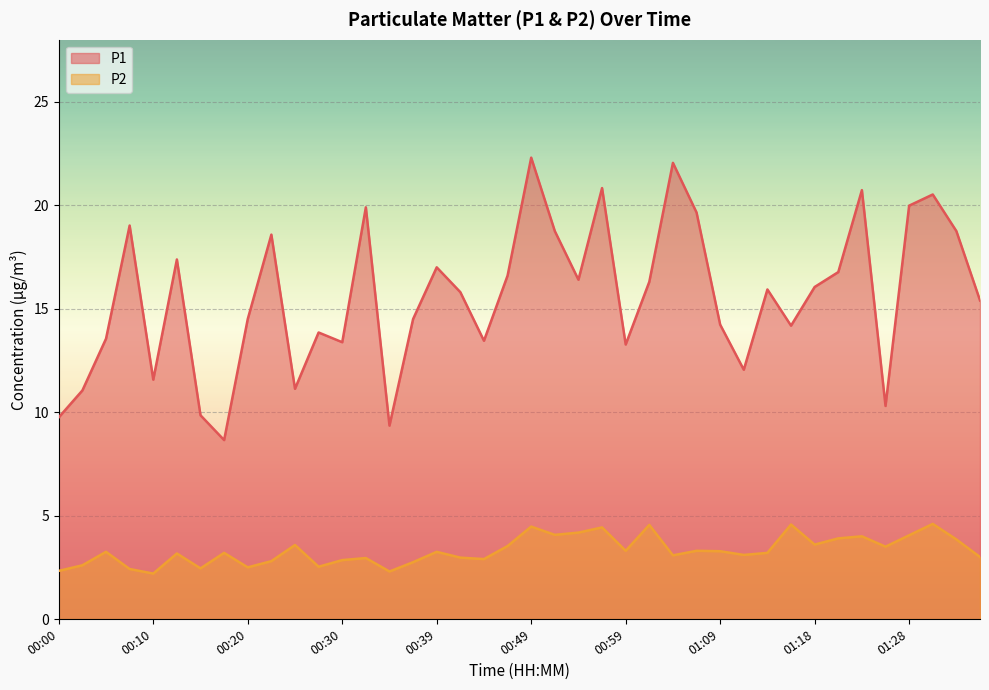

At which category does P2 reach its first local valley?

00:10